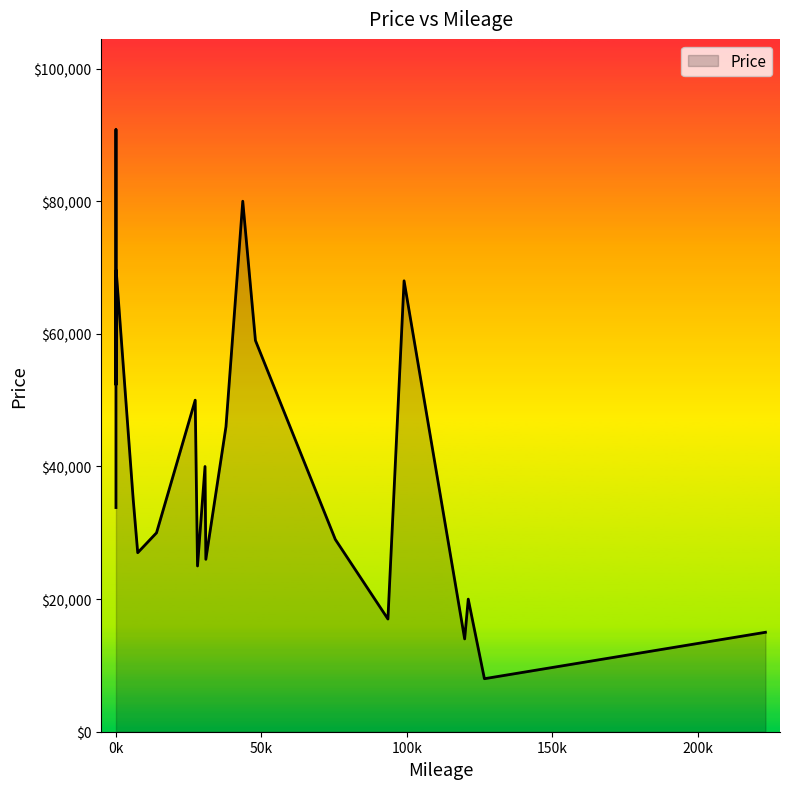

How many values are below 42735?

16